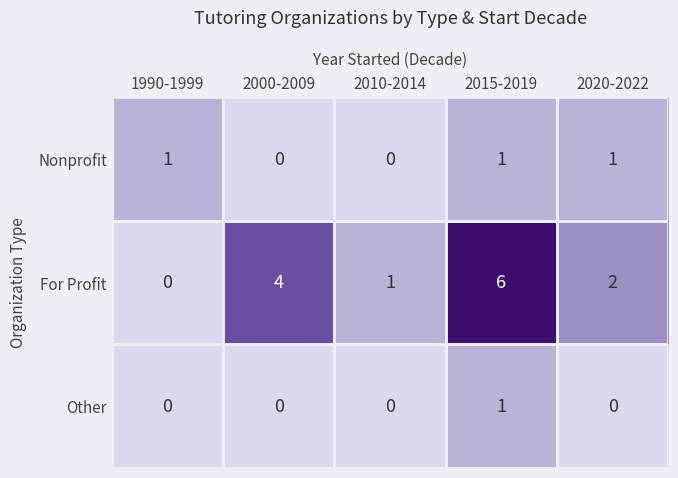

What is the difference between the highest and lowest values at 2015-2019?

5